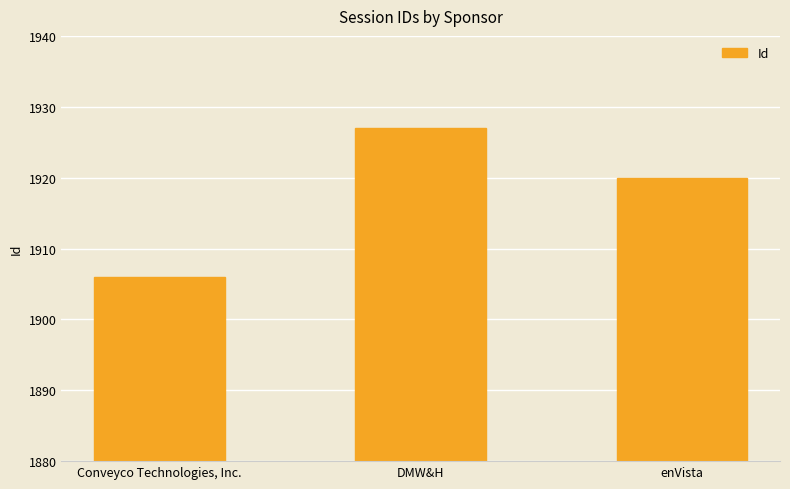

Approximately how many times larger is the value at Conveyco Technologies, Inc. compared to DMW&H?

1.0